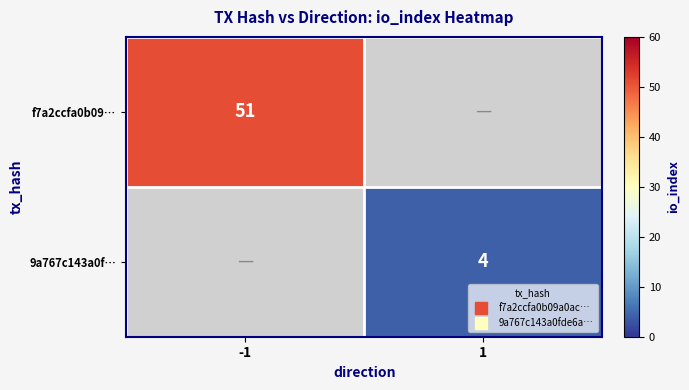

How many values in 9a767c143a0f… are above zero?

1